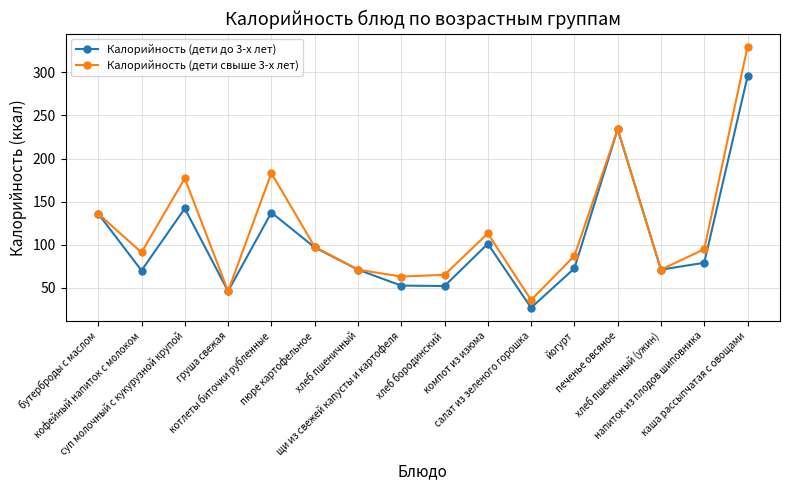

What is the value of the Калорийность (дети до 3-х лет) point at the 13th from the left?

234.0